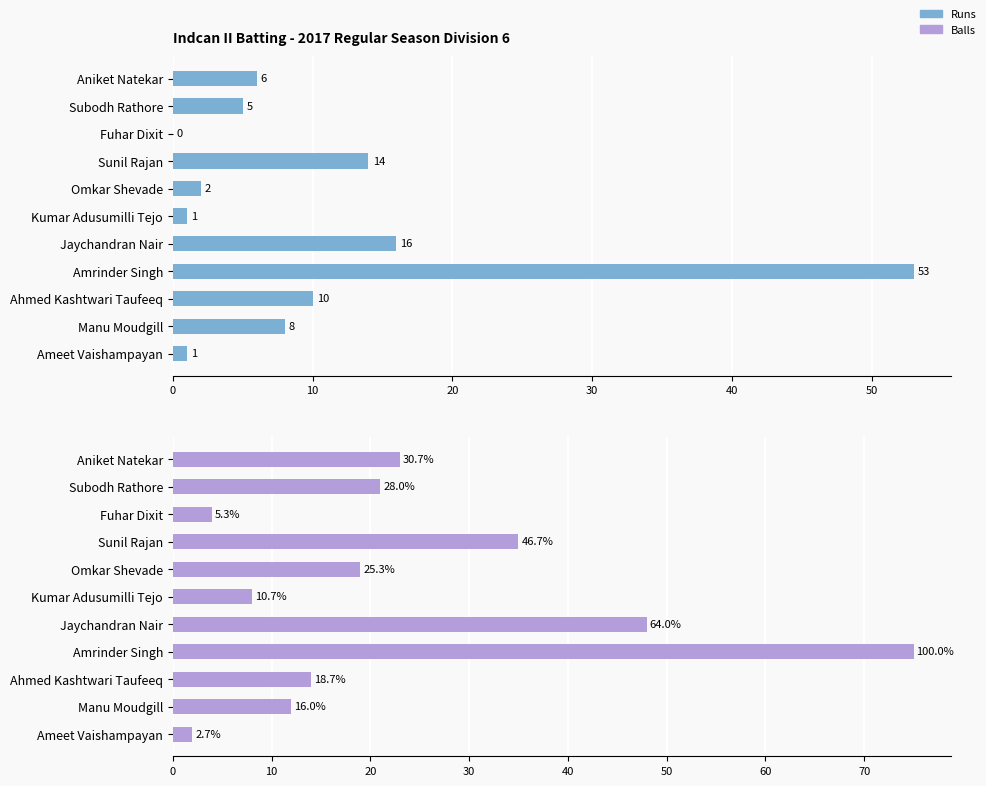

Is the value of Balls at Sunil Rajan greater than the value of Runs at Ahmed Kashtwari Taufeeq?

Yes